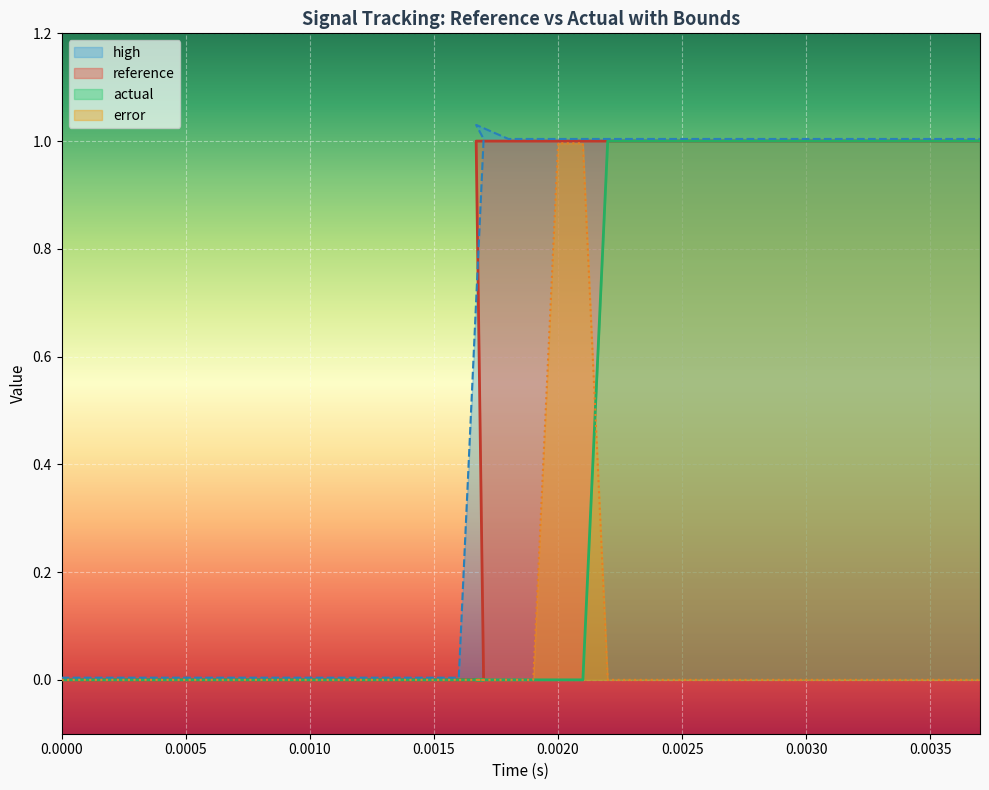

What is the difference between the second highest and second lowest values in the actual series?

1.0